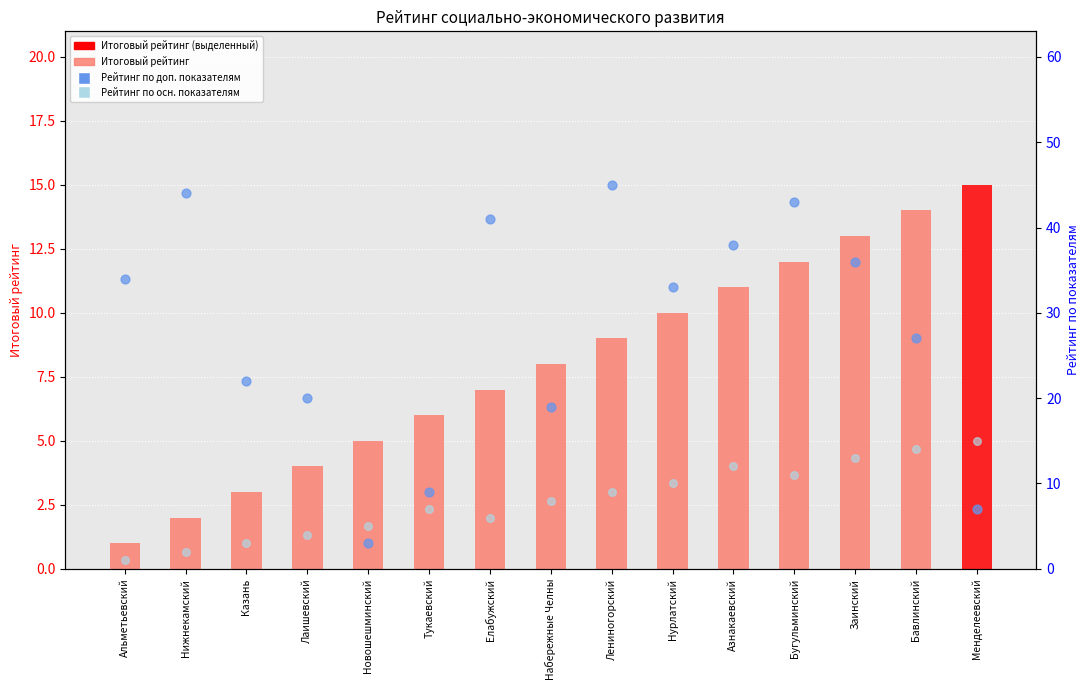

Which series has the widest spread of Y values?

Рейтинг по доп. показателям